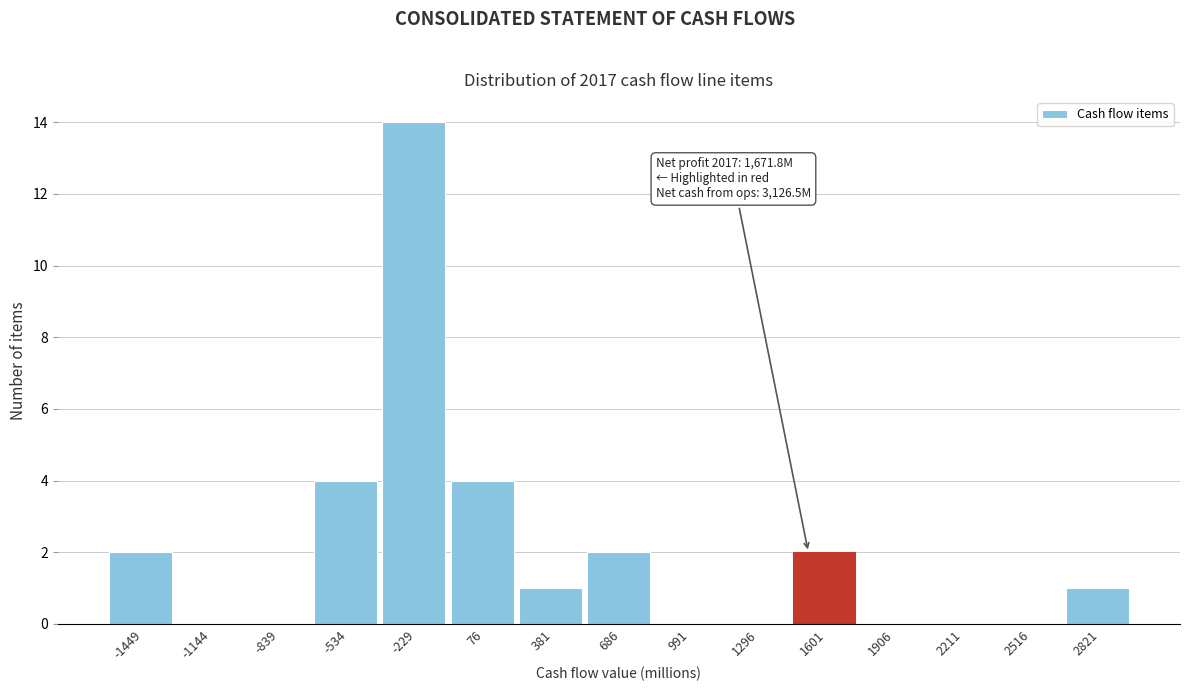

Reading left to right, what are all the values shown in this chart?

-1449=2	-1144=0	-839=0	-534=4	-229=14	76=4	381=1	686=2	991=0	1296=0	1601=2	1906=0	2211=0	2516=0	2821=1